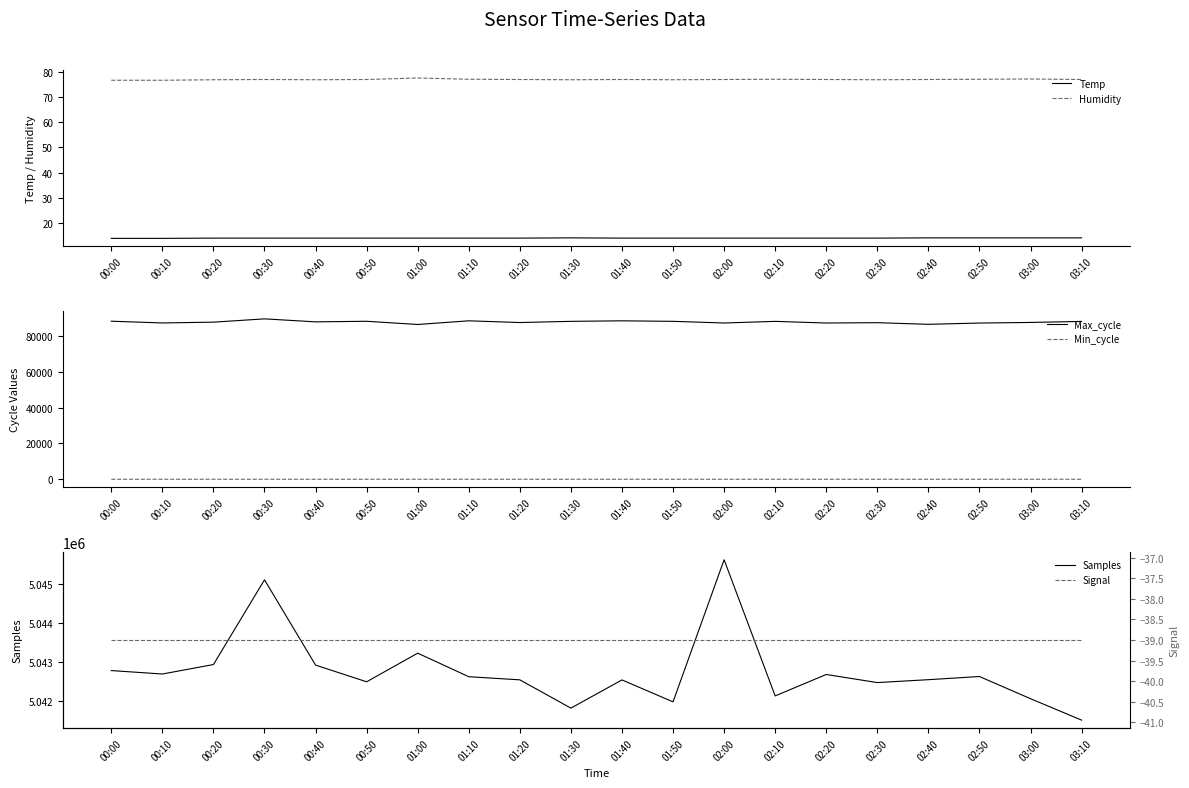

Where is Signal nearest to the value -39?

00:00